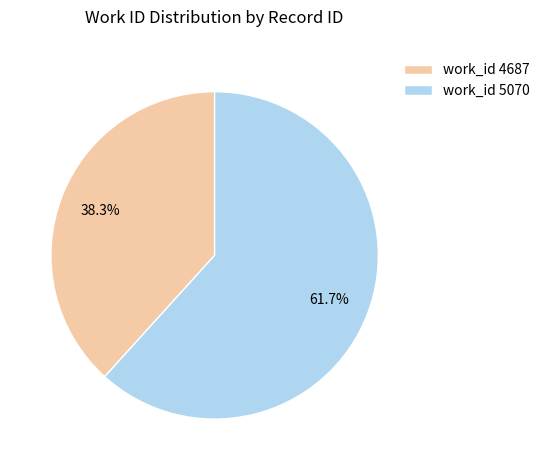

What is the ratio of the value at work_id 4687 to the value at work_id 5070?

0.6